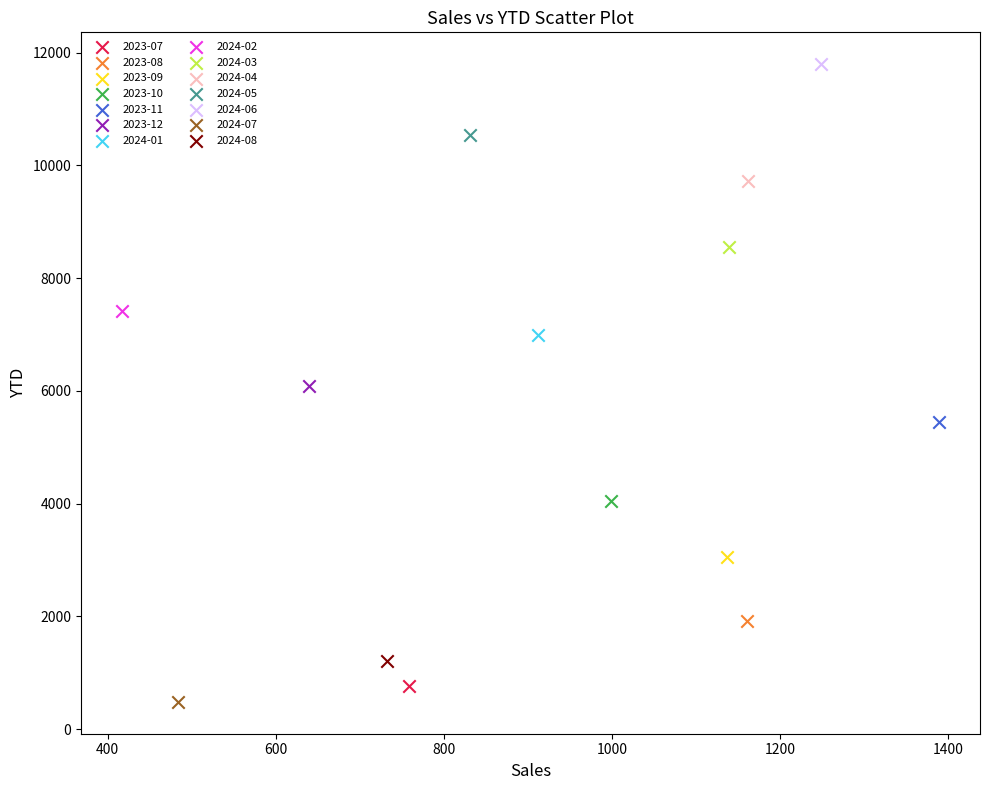

What are all the series names shown in the legend?

2023-07, 2023-08, 2023-09, 2023-10, 2023-11, 2023-12, 2024-01, 2024-02, 2024-03, 2024-04, 2024-05, 2024-06, 2024-07, 2024-08